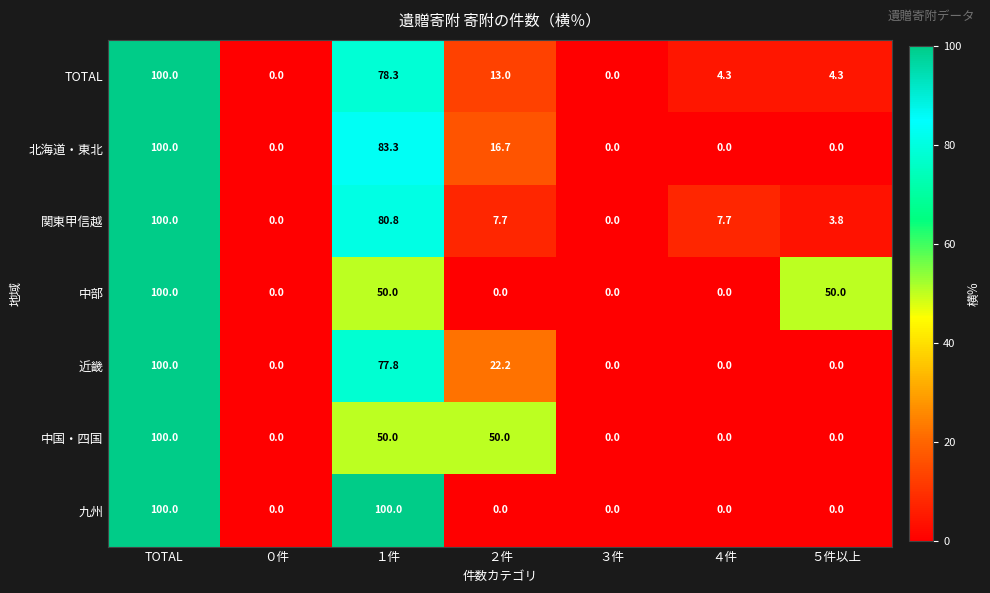

What is the total value across all series at １件?

520.2